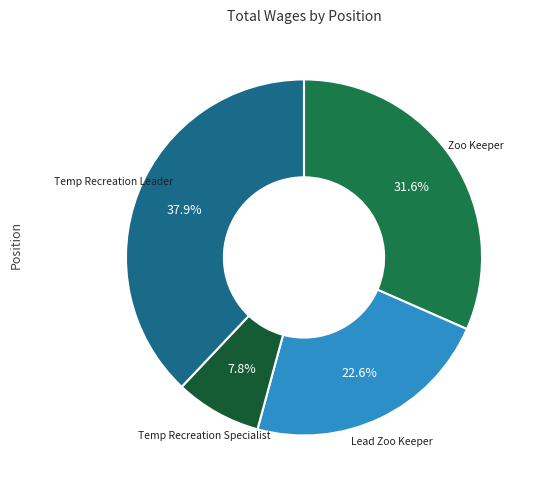

What is the largest slice in the pie chart?

Temp Recreation Leader